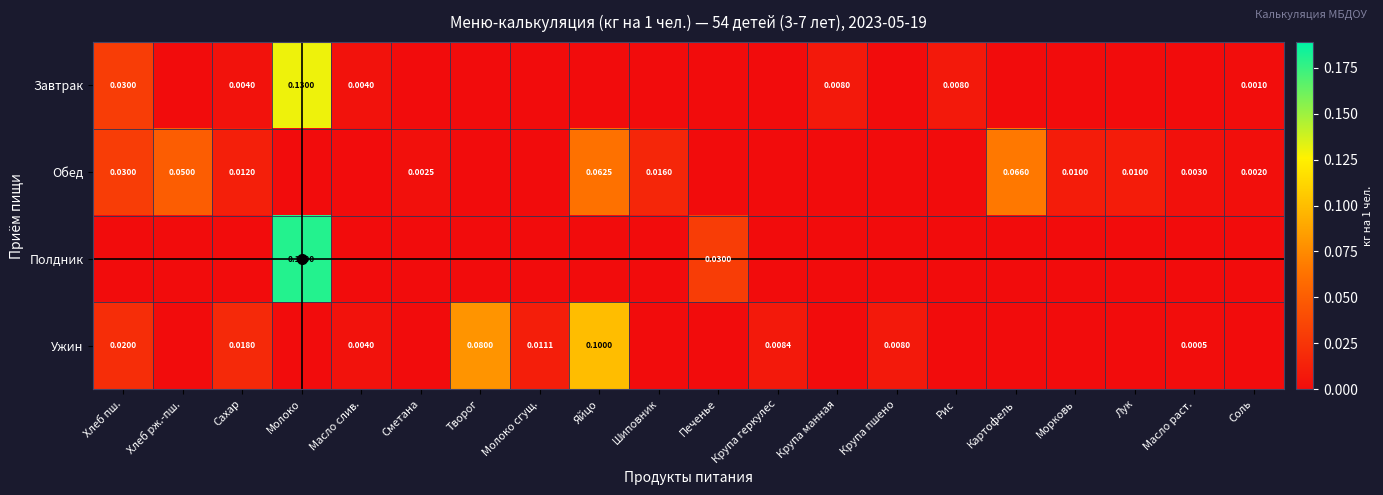

How many positive values does the Завтрак series have?

7